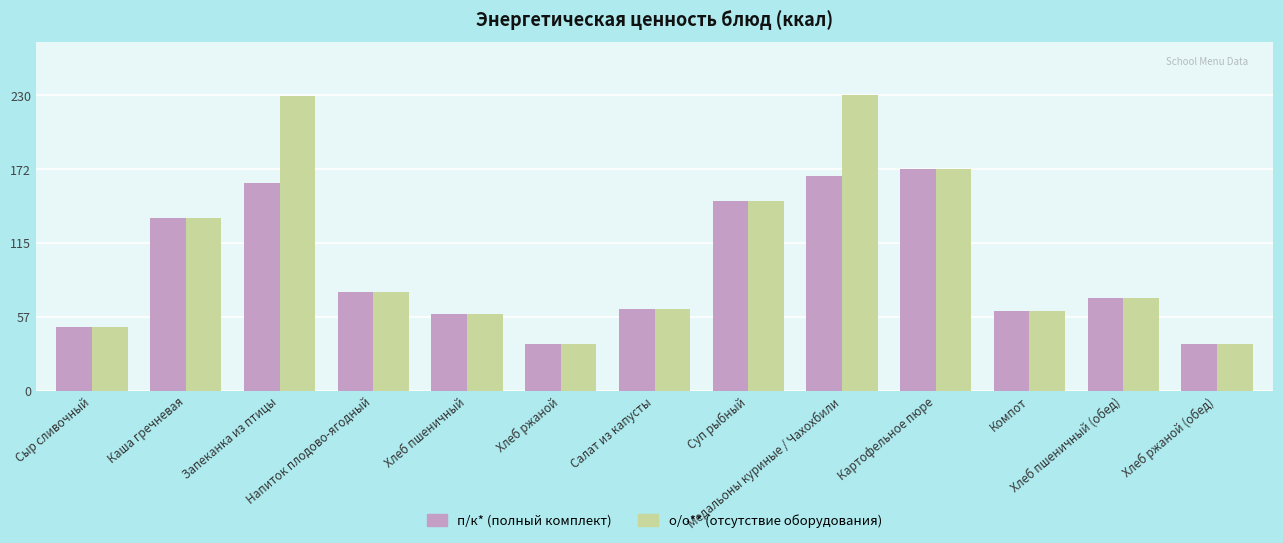

What is the label of the 4th bar from the right?

Картофельное пюре